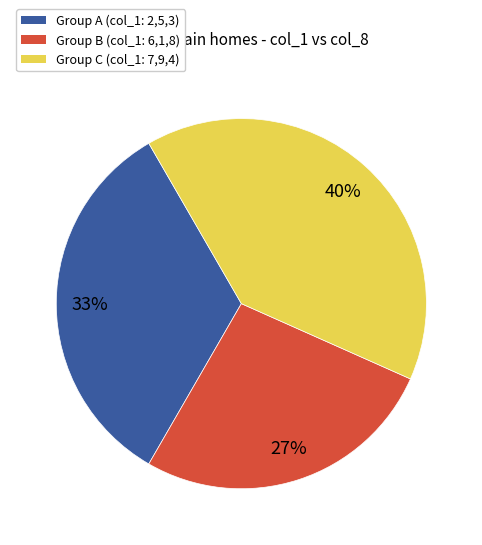

How many slices are in this pie chart?

3